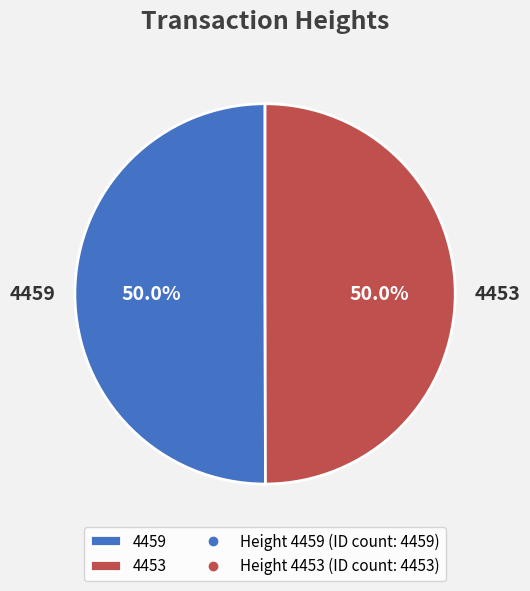

Is the sum of 4453 and 4459 greater than half?

Yes